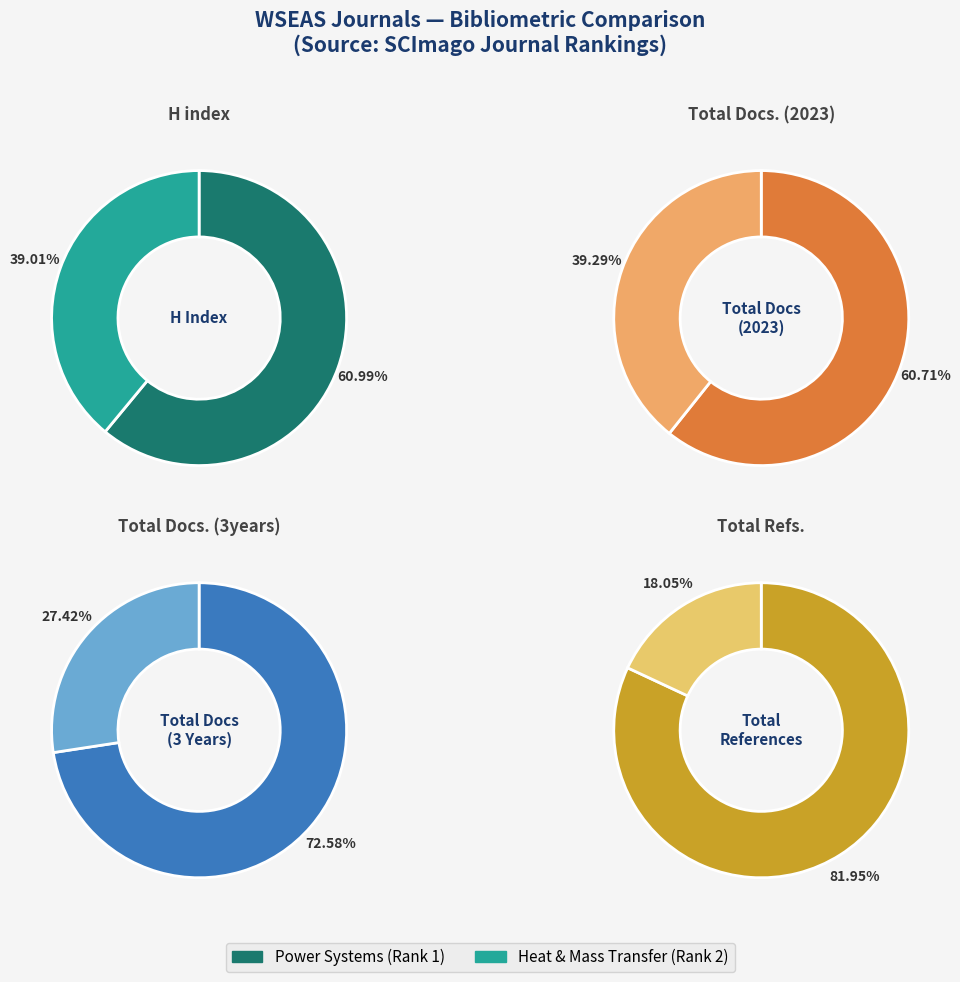

To the nearest percent, what is the difference between the WSEAS Transactions on Power Systems and WSEAS Transactions on Heat and Mass Transfer slice percentages?

22%